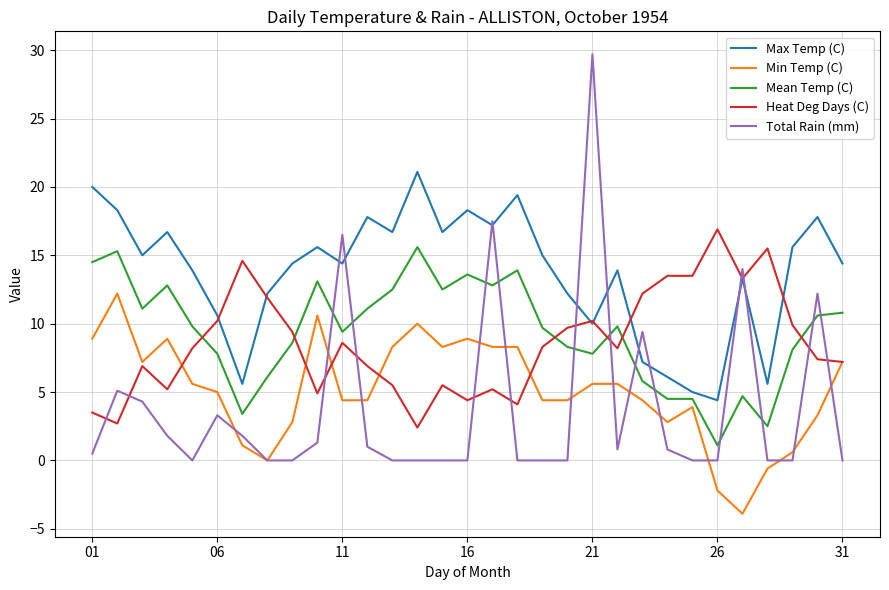

What is the smallest value displayed?

-3.9